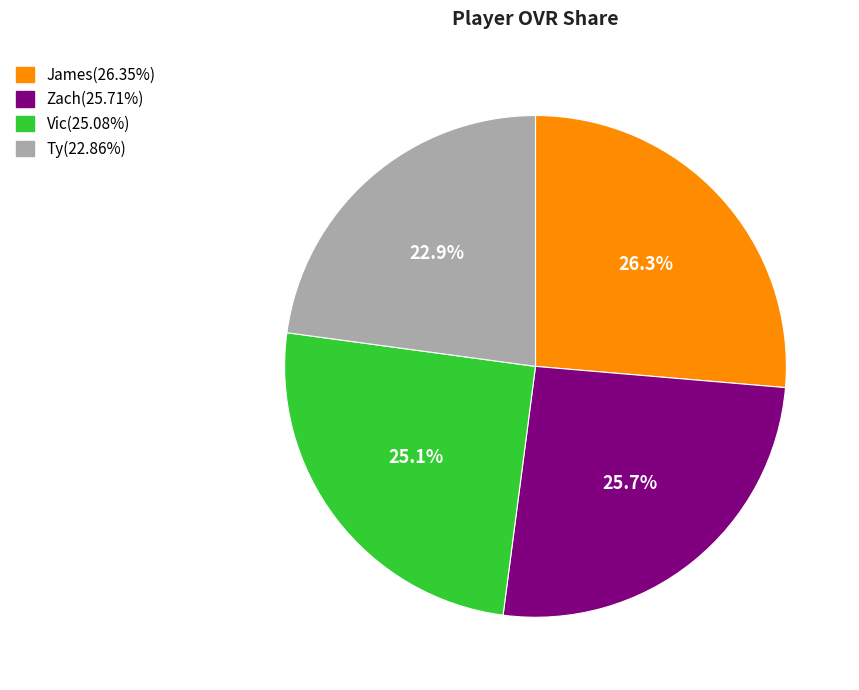

Count the number of slices in the pie.

4